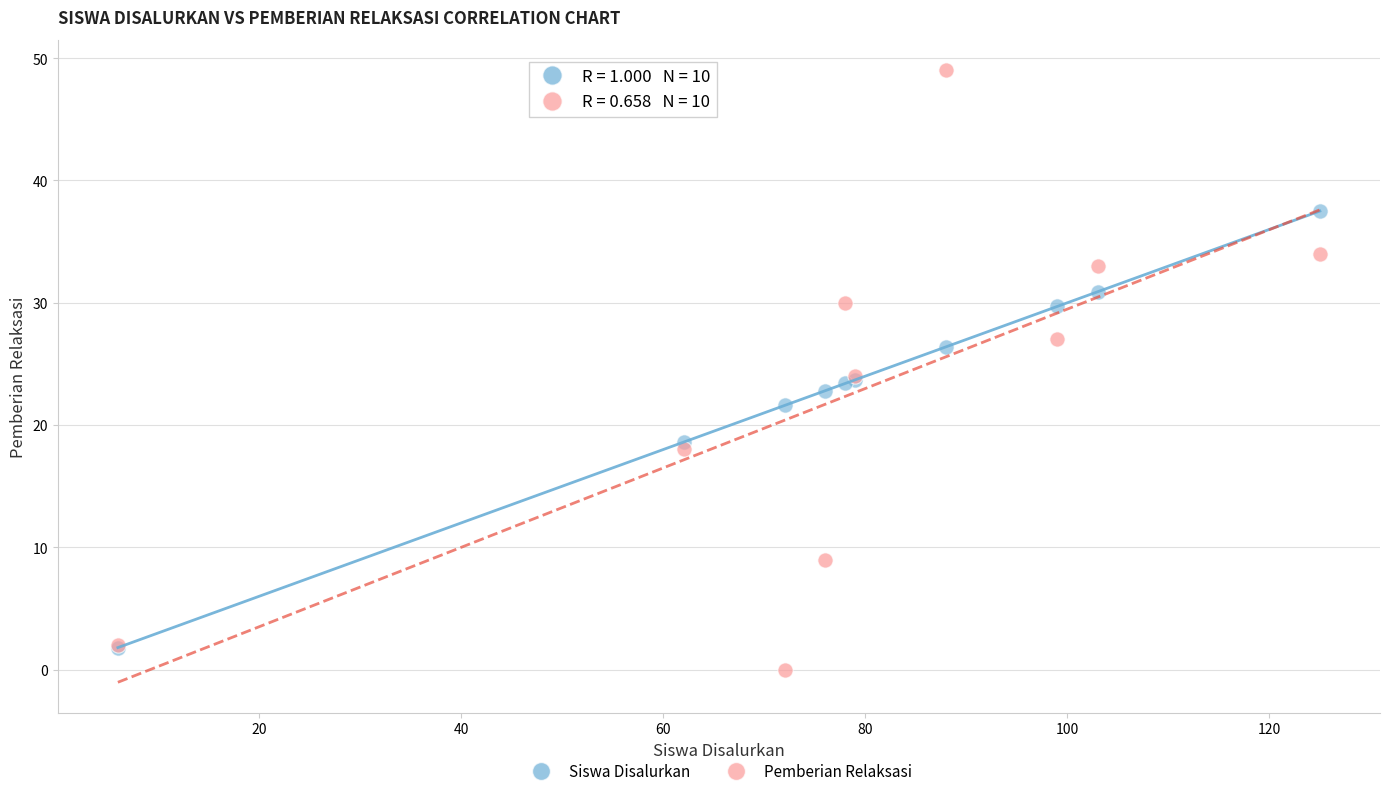

Which series has the widest spread of Y values?

Pemberian Relaksasi